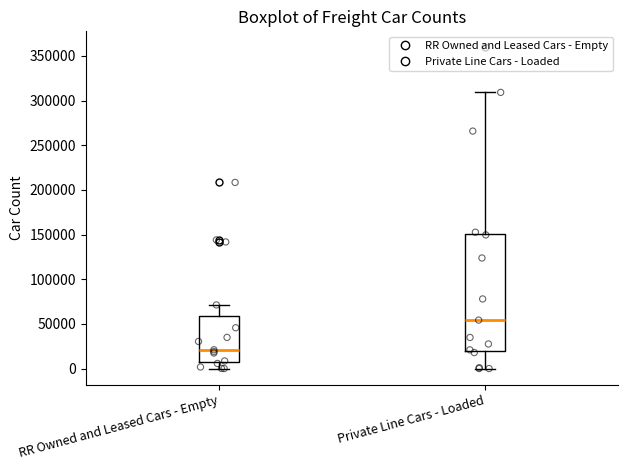

Reading left to right, read every box against the y-axis: the position of its median line, the range the box covers, and the ends of its whiskers. The values are not printed on the chart, so give them approximately, as read against the axis.

RR Owned and Leased Cars - Empty: median 20000, box 5000 to 60000, whiskers 0 to 70000
Private Line Cars - Loaded: median 55000, box 20000 to 150000, whiskers 0 to 310000